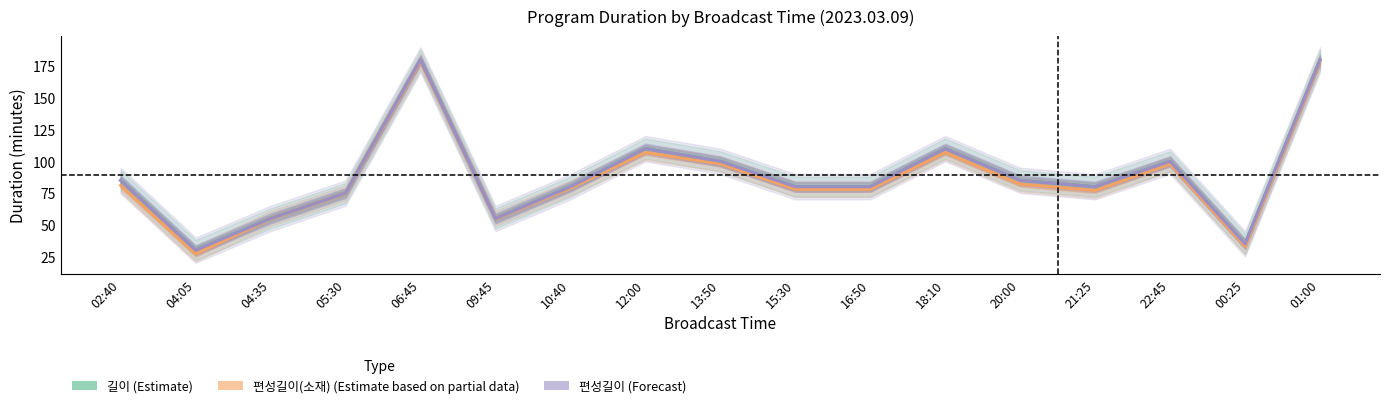

What is the total value across all series at 18:10?

327